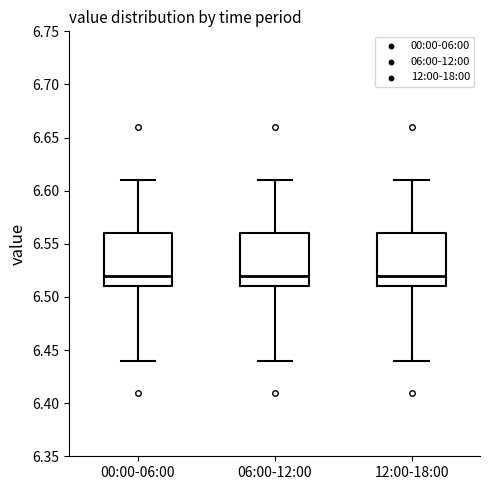

Where does the lower whisker of the box for 12:00-18:00 end on the y-axis? The values are not printed on the chart, so give them approximately, as read against the axis.

6.44